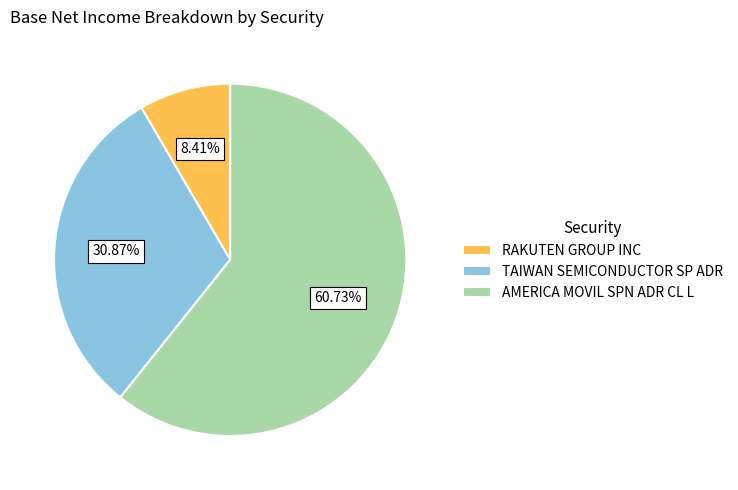

Count the number of slices in the pie.

3